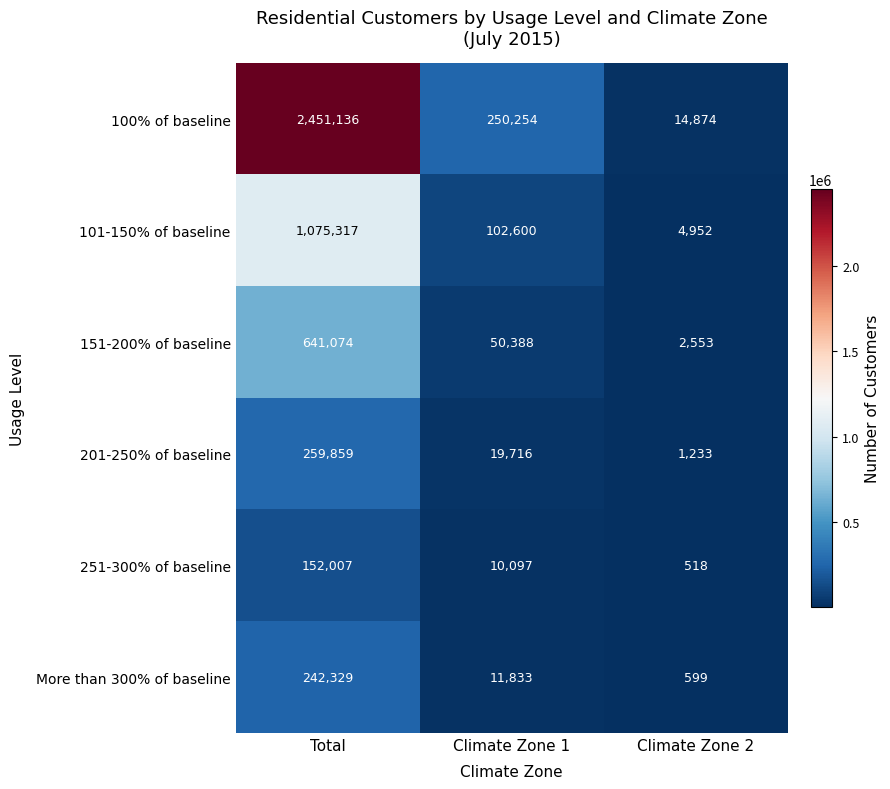

Between Climate Zone 1 and Climate Zone 2, which series saw the biggest shift?

100% of baseline